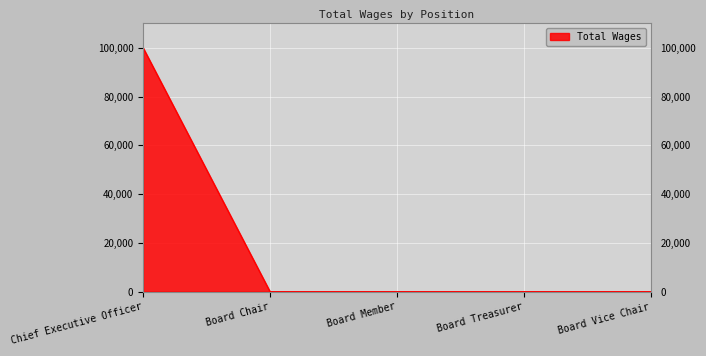

How many lines are shown in the chart?

1